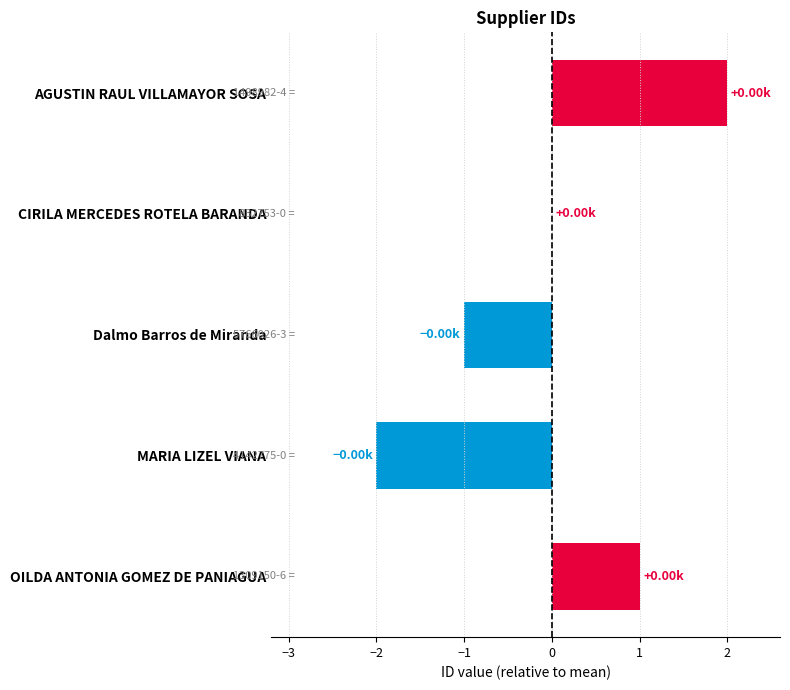

Which label corresponds to the largest value in the chart?

AGUSTIN RAUL VILLAMAYOR SOSA